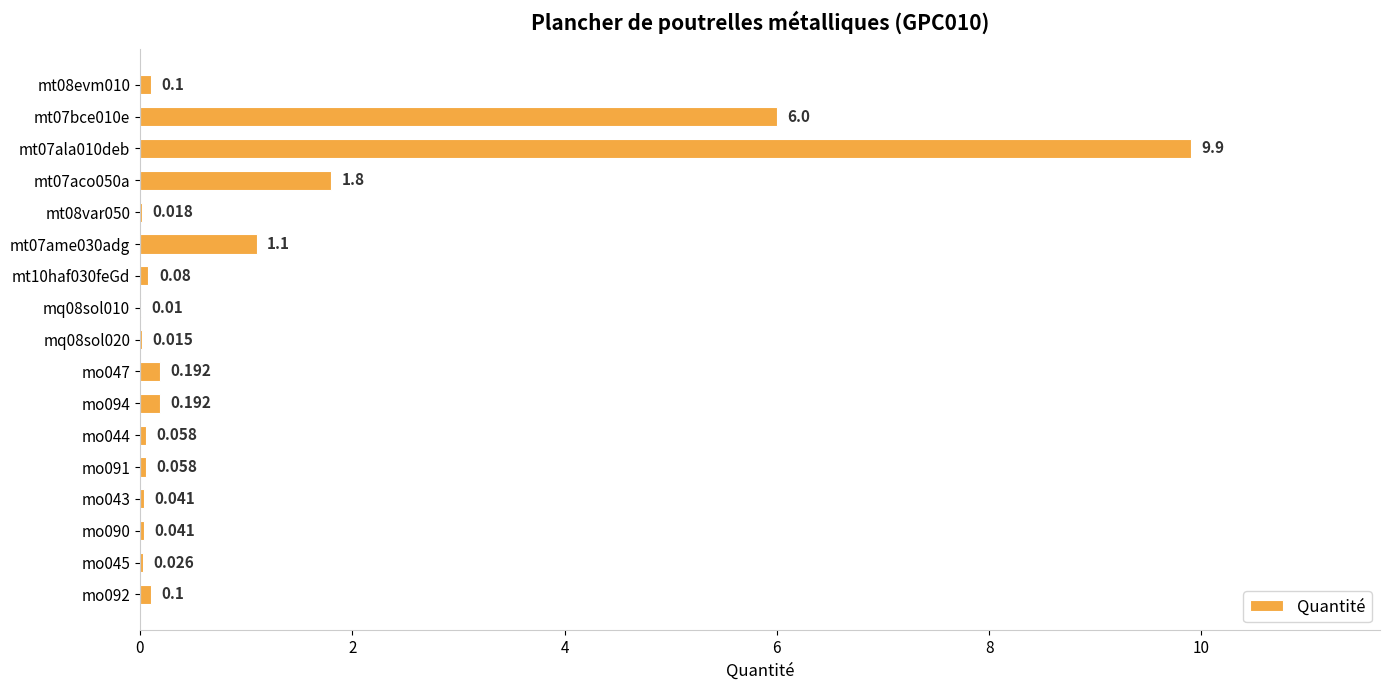

At which category does the chart reach its peak across all series?

mt07ala010deb